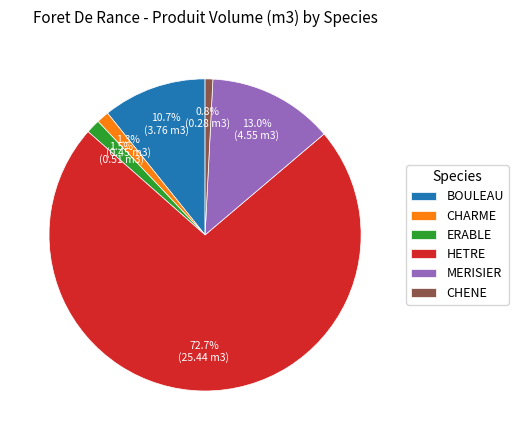

What percentage is the CHARME slice, to the nearest percent?

1%